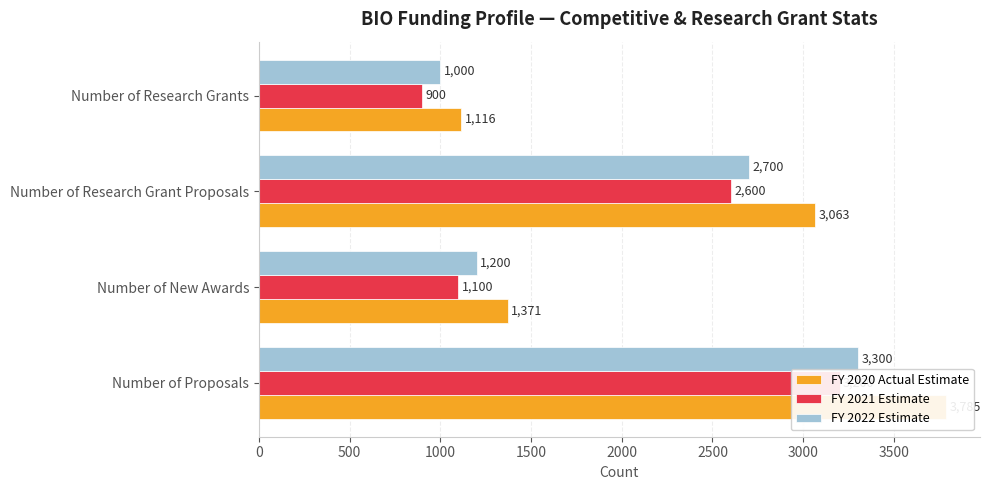

What is the average value of the FY 2020 Actual Estimate series?

2334